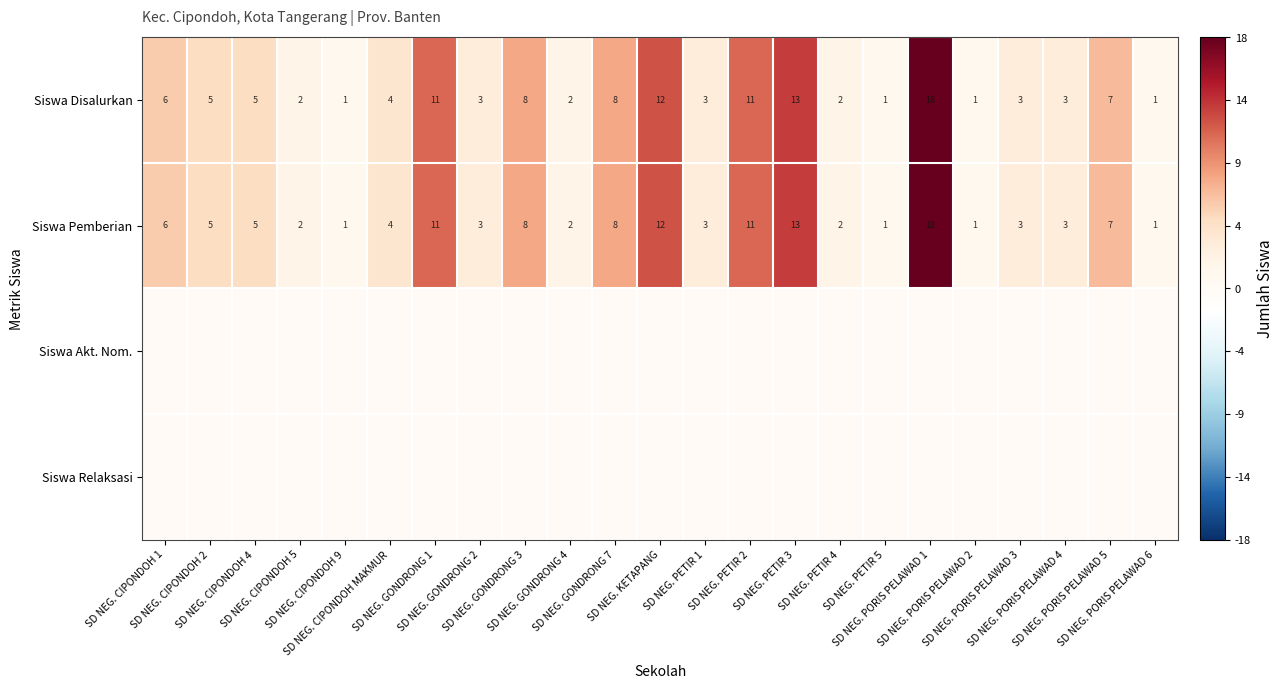

At how many categories does at least one series exceed 8?

5